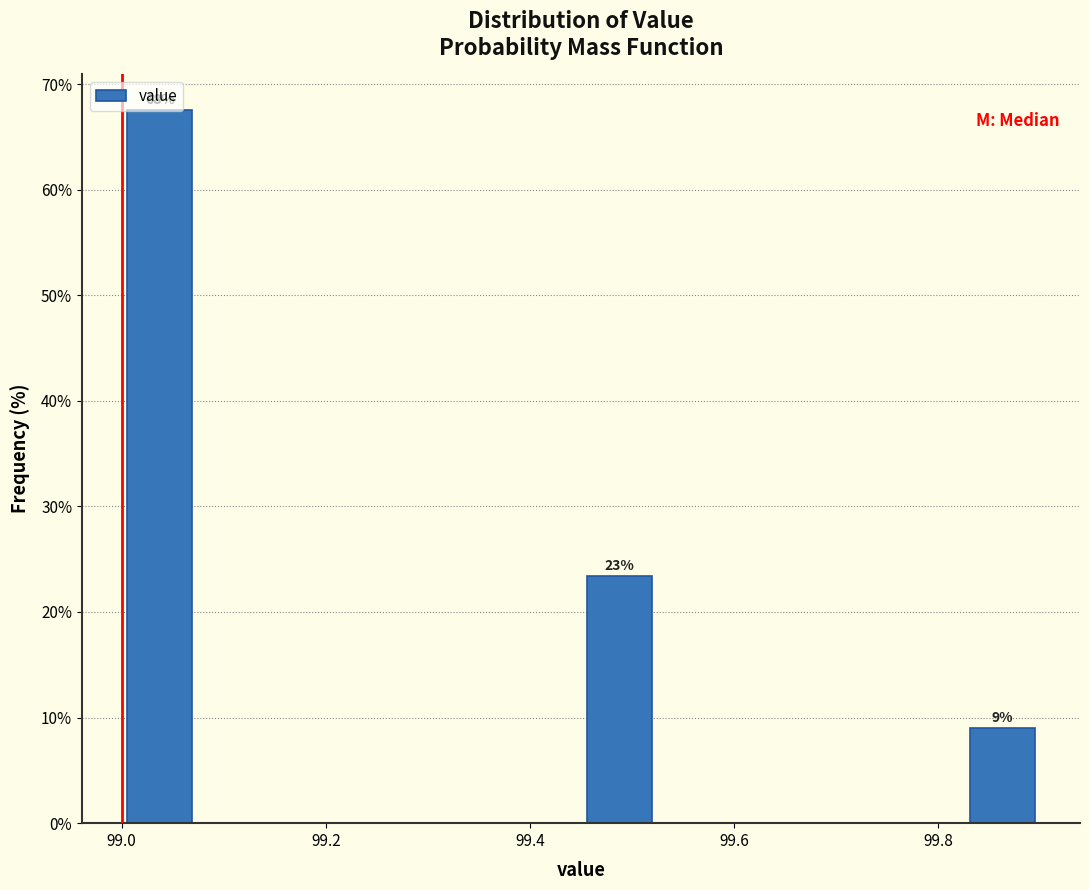

Read against the x-axis, roughly where is the centre of the tallest bar?

99.04